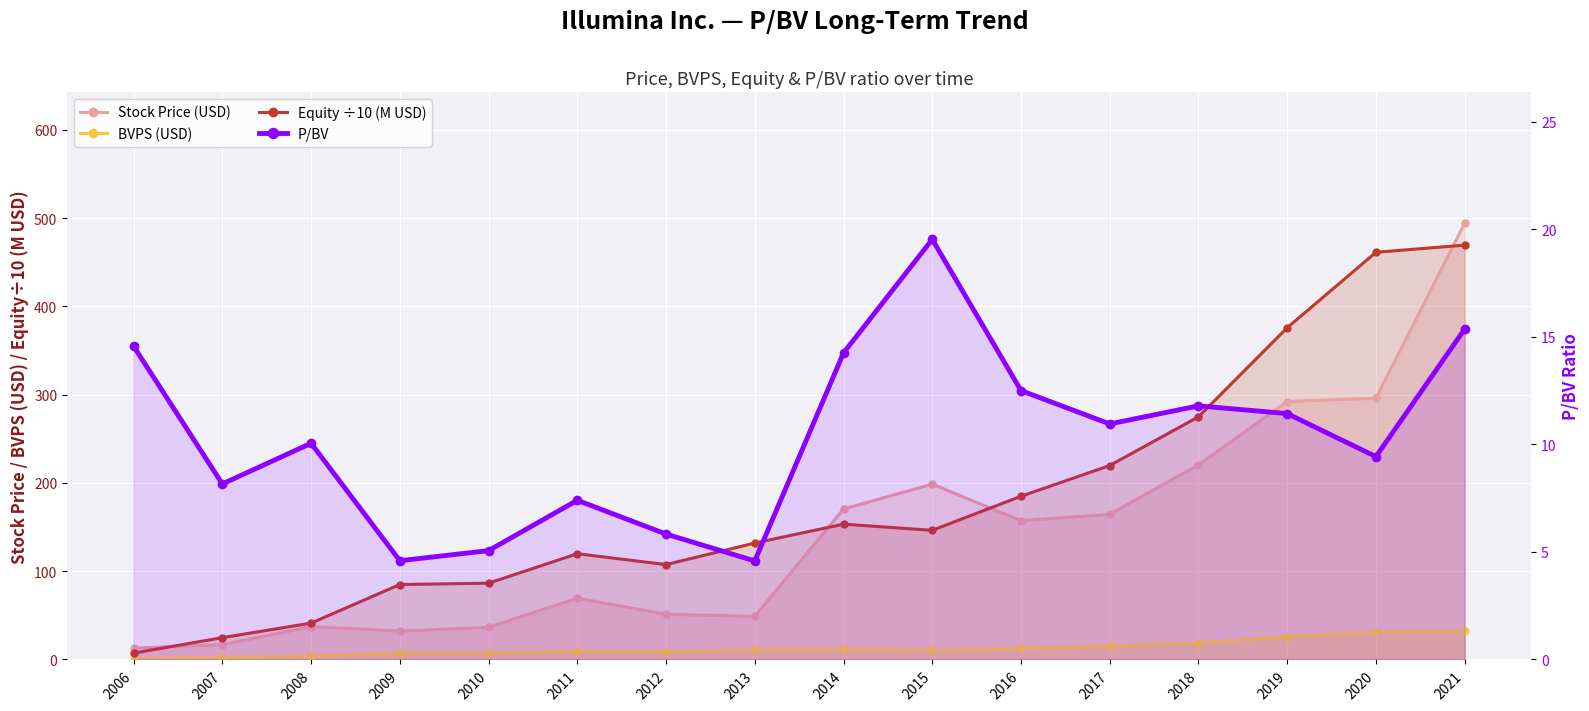

True or false: BVPS (USD) and Stock Price (USD) cross at least once.

False